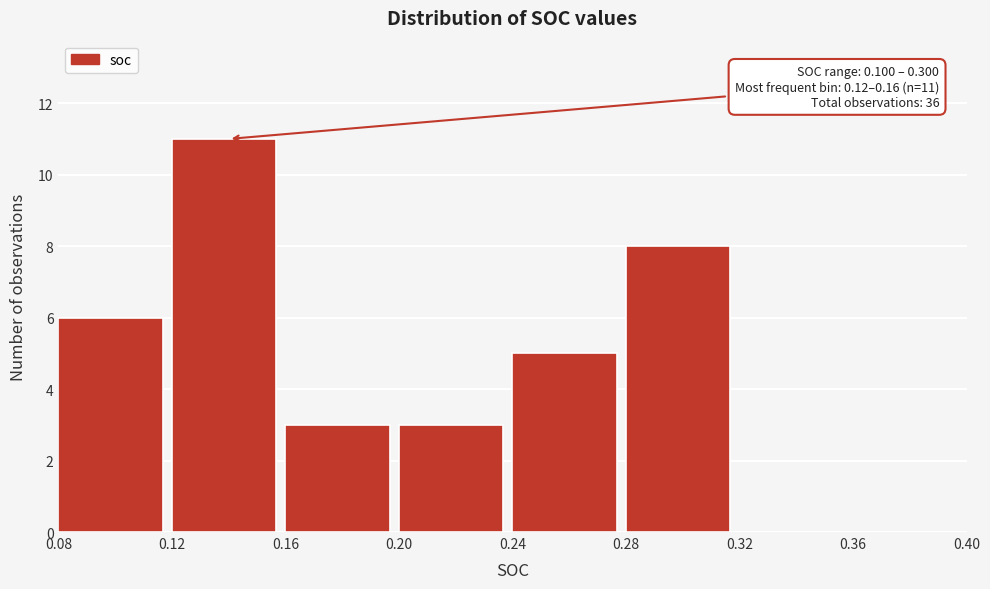

Over which range of the x-axis is the bar tallest?

0.12 to 0.16